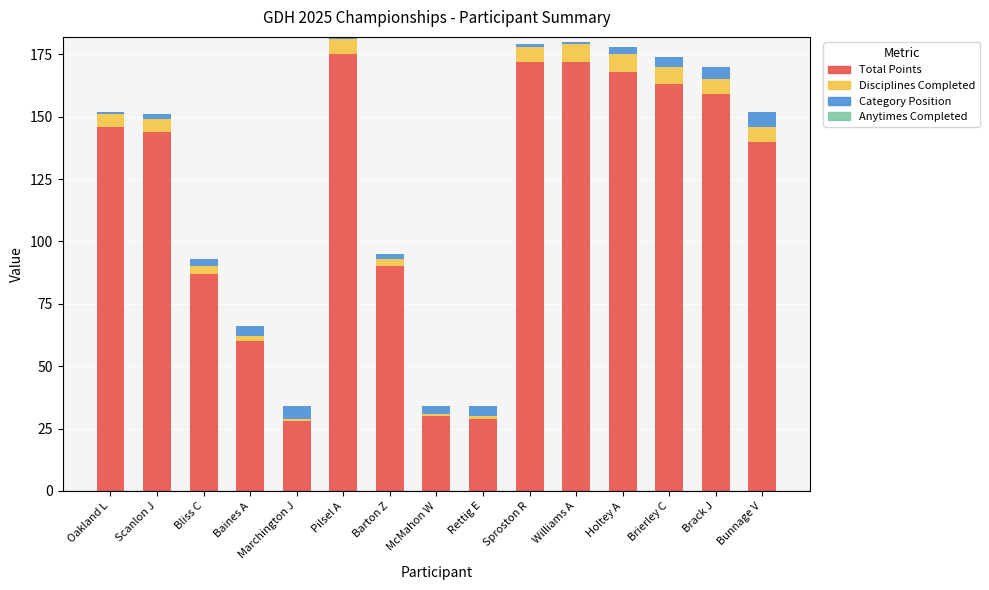

True or false: Total Points has a value of 282 at Williams A.

False